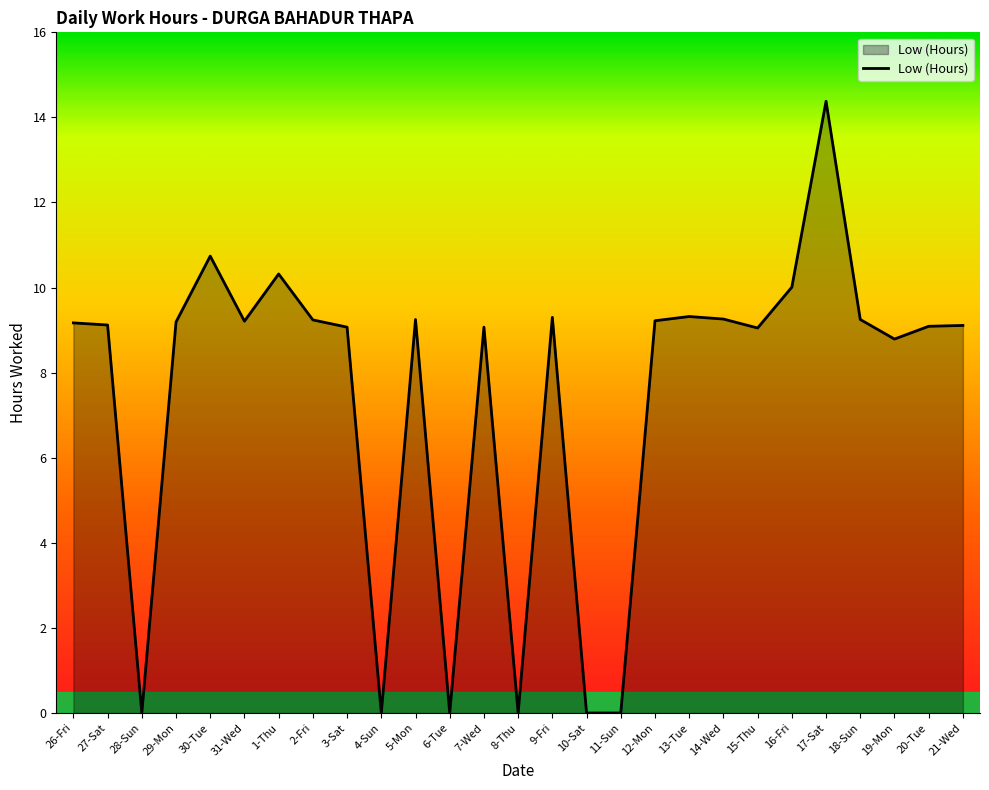

The value at 5-Mon is 9.2. True or false?

True